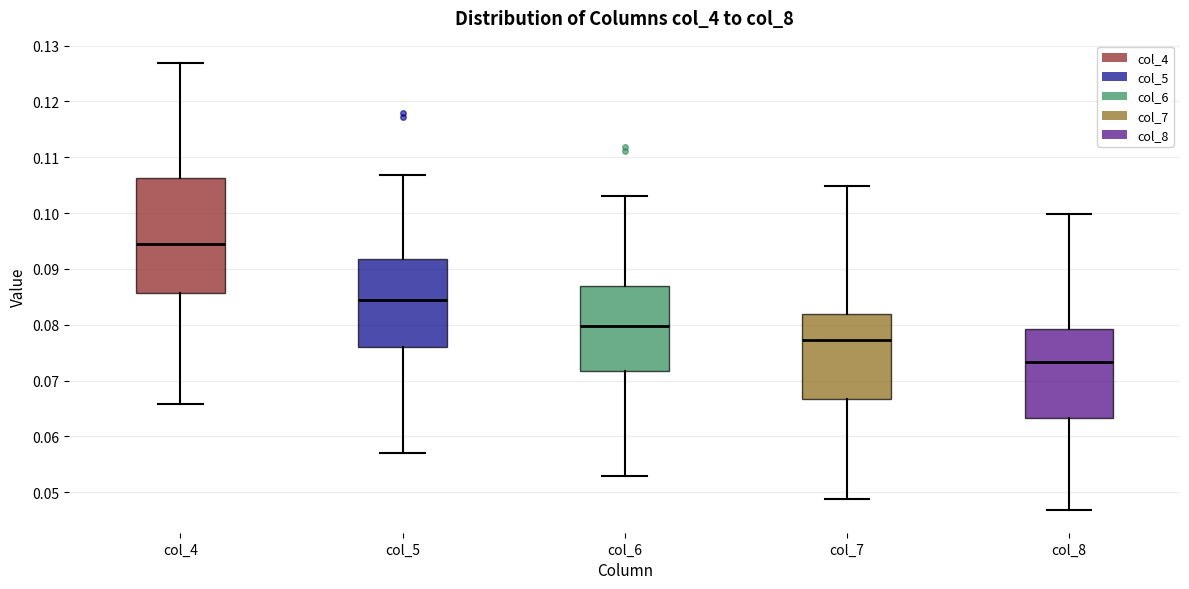

Where does the upper whisker of the box for col_5 end on the y-axis? The values are not printed on the chart, so give them approximately, as read against the axis.

0.107